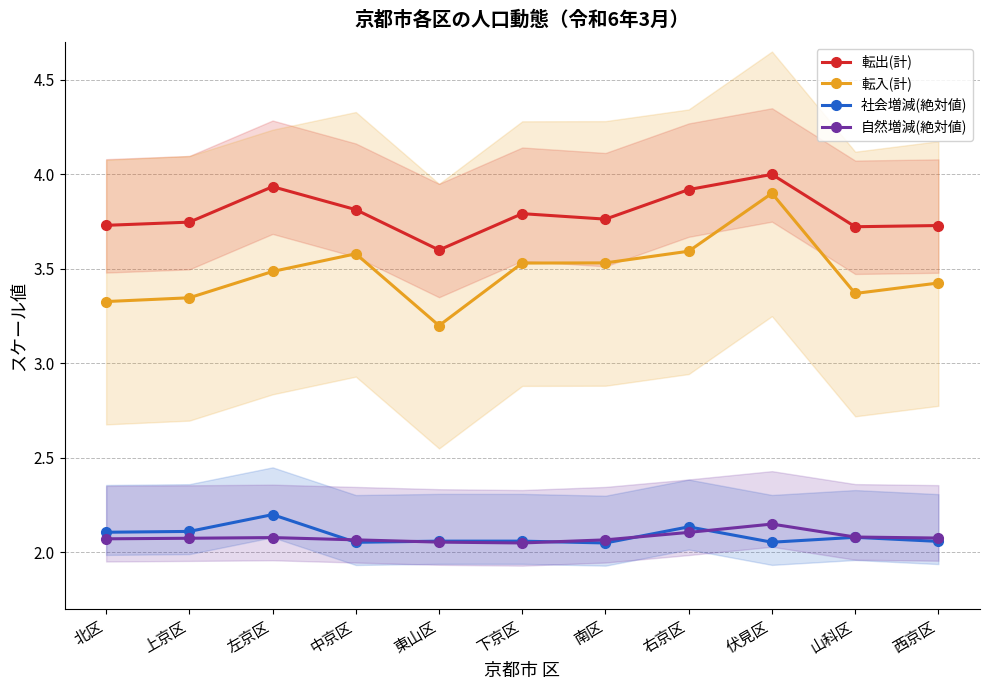

What is the label of the 1st point from the left?

北区